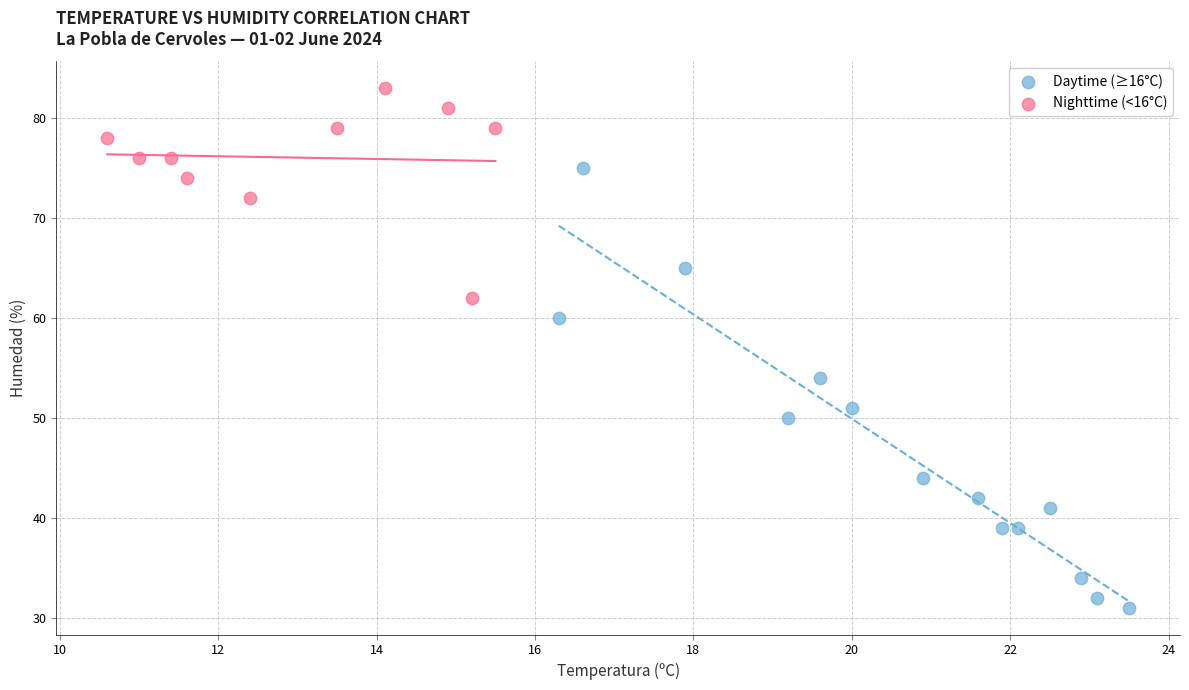

Which series contains the highest Y value?

Nighttime (<16°C)